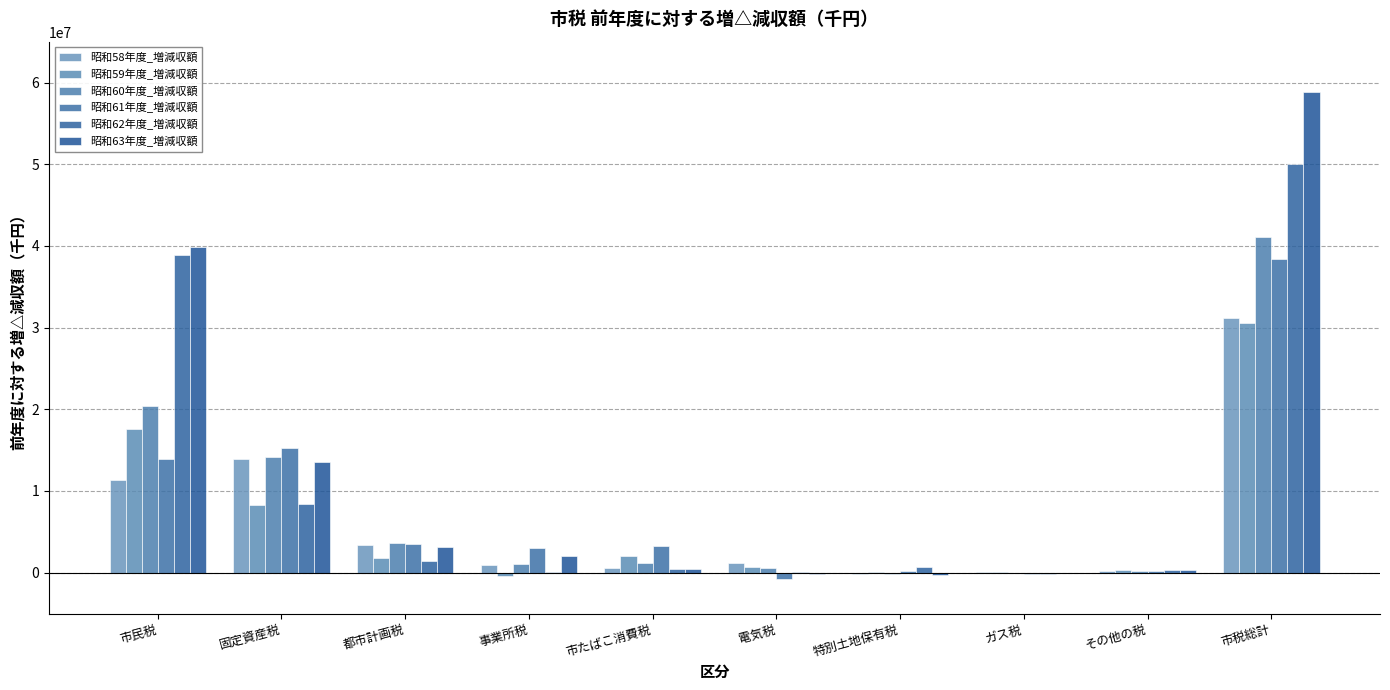

How many series are shown in this chart?

6